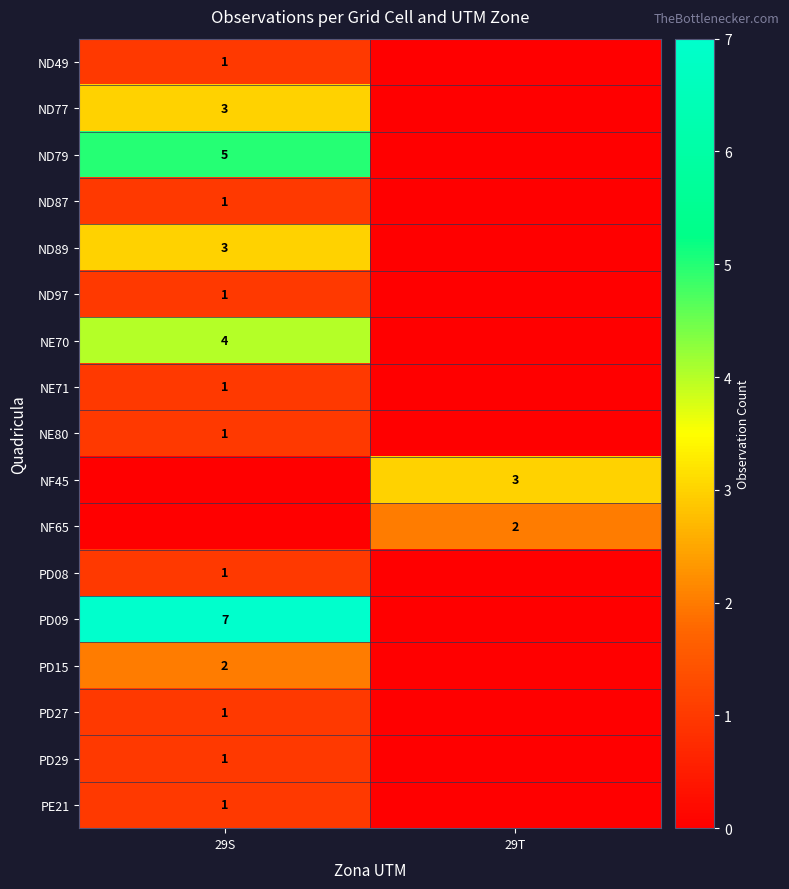

Is the value of NF45 at 29T greater than the value of NE80 at 29S?

Yes